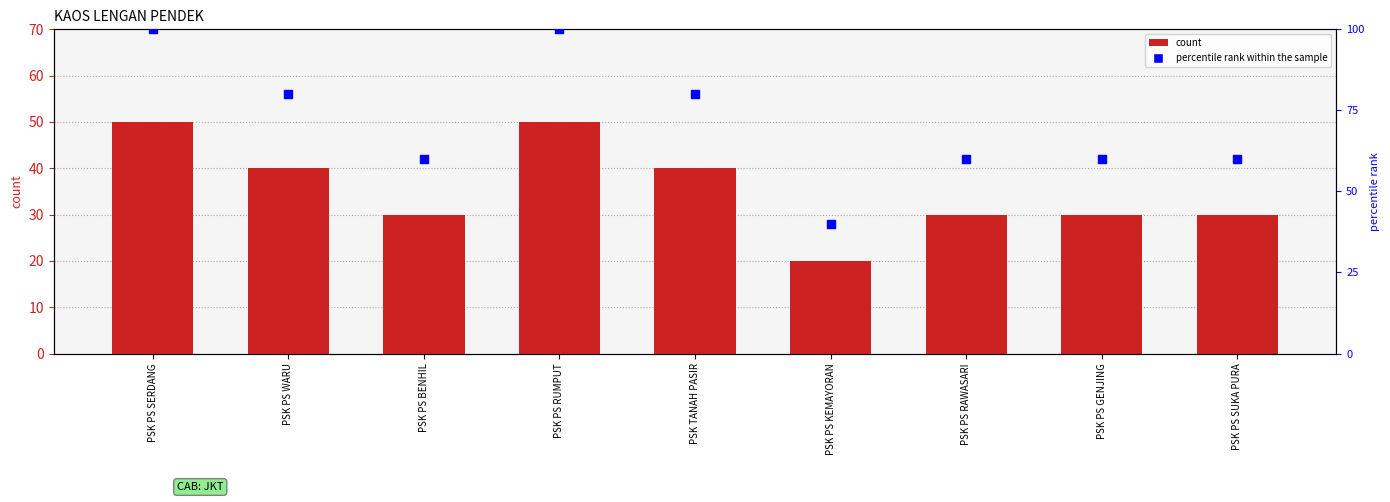

Which series has the widest spread of Y values?

percentile rank within the sample